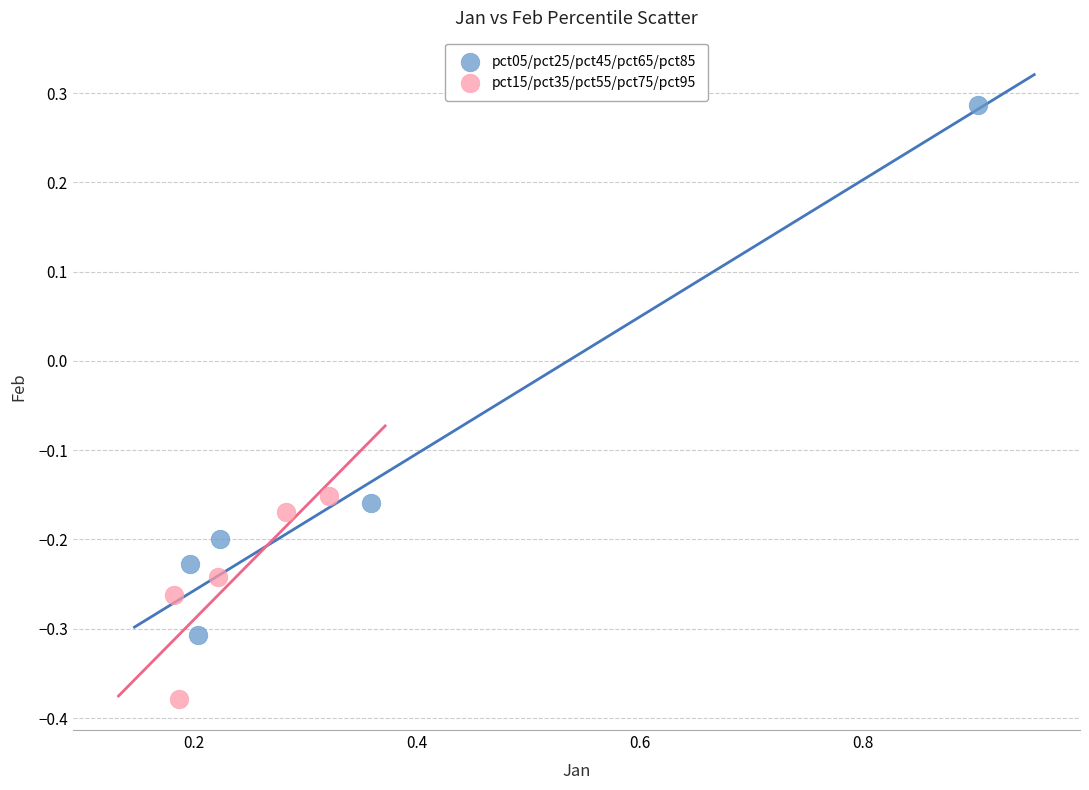

Which series has the largest Y range (max minus min)?

pct05/pct25/pct45/pct65/pct85